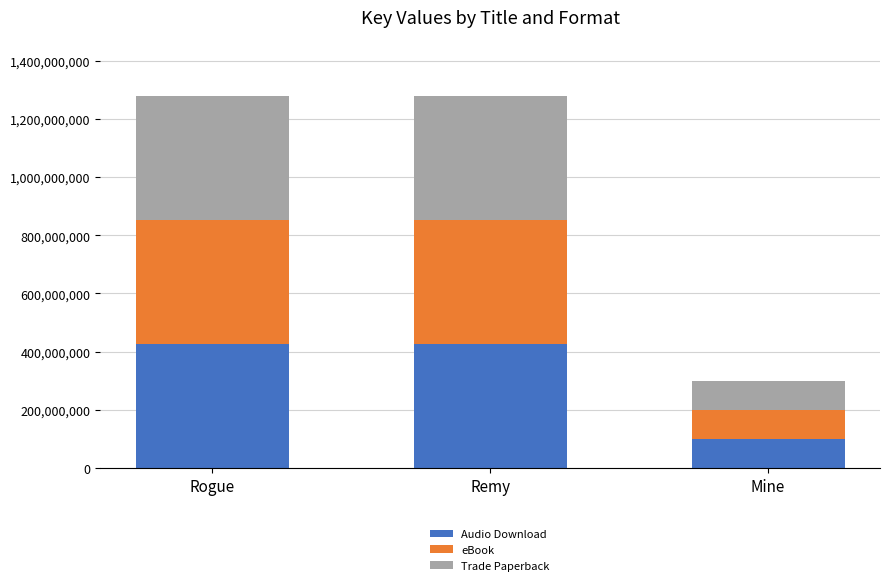

What is the minimum value for Audio Download?

100243372